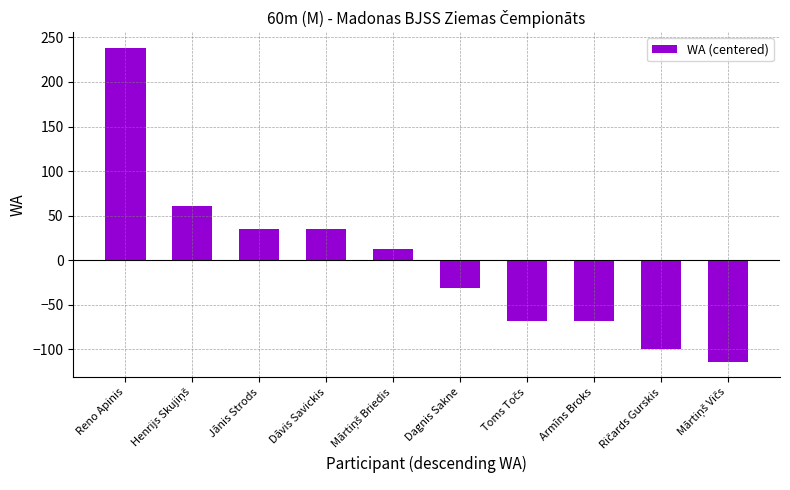

Are the bars horizontal?

No